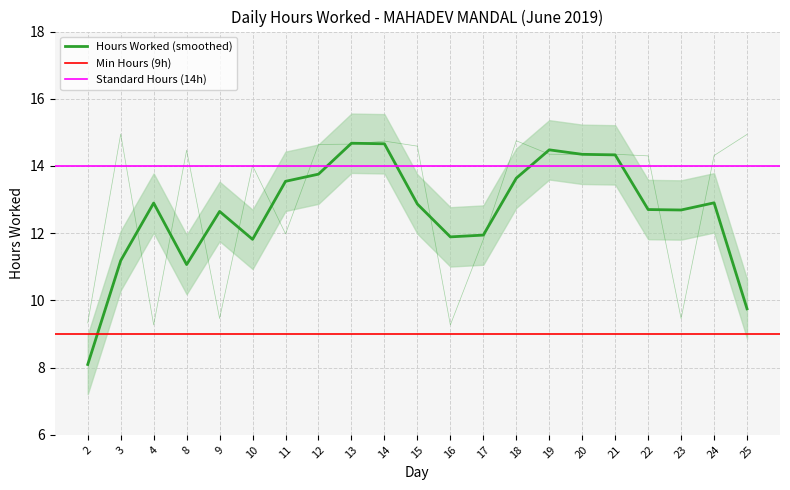

Count the number of values greater than 14.

14